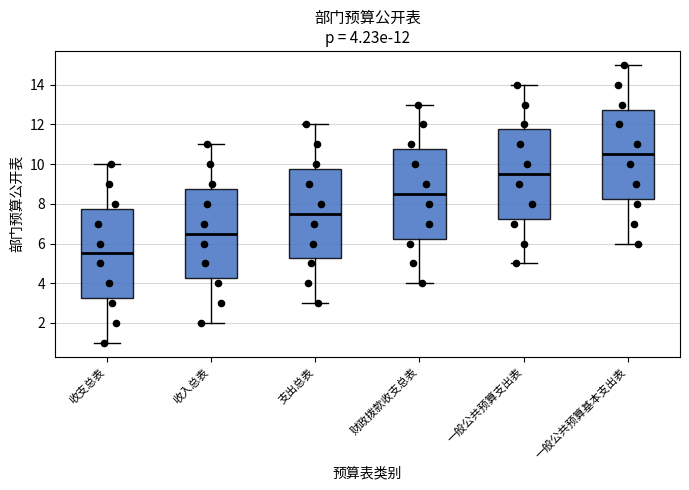

Which box's median line is the lowest?

收支总表